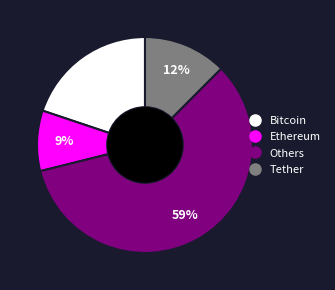

Is there any slice that represents more than half of the pie?

Yes